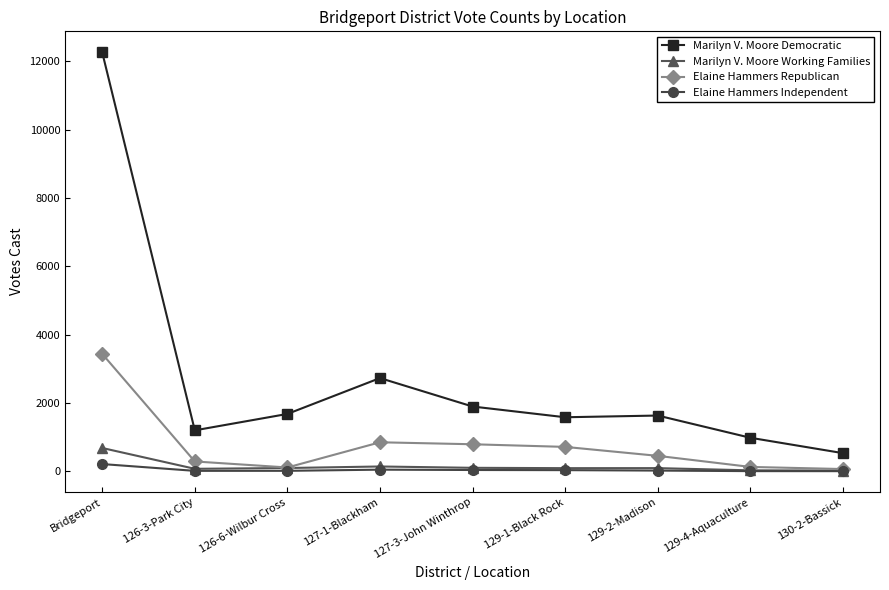

True or false: Marilyn V. Moore Working Families has more than 0 interior local peaks.

True